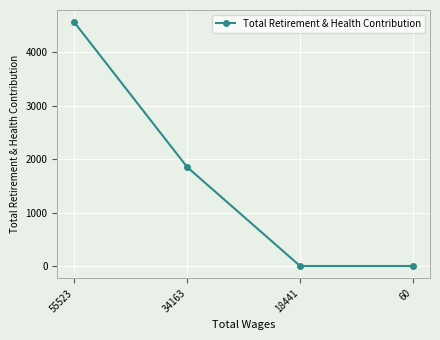

Reading right to left, transcribe all the data shown in this chart.

60=0	18441=0	34163=1850	55523=4560